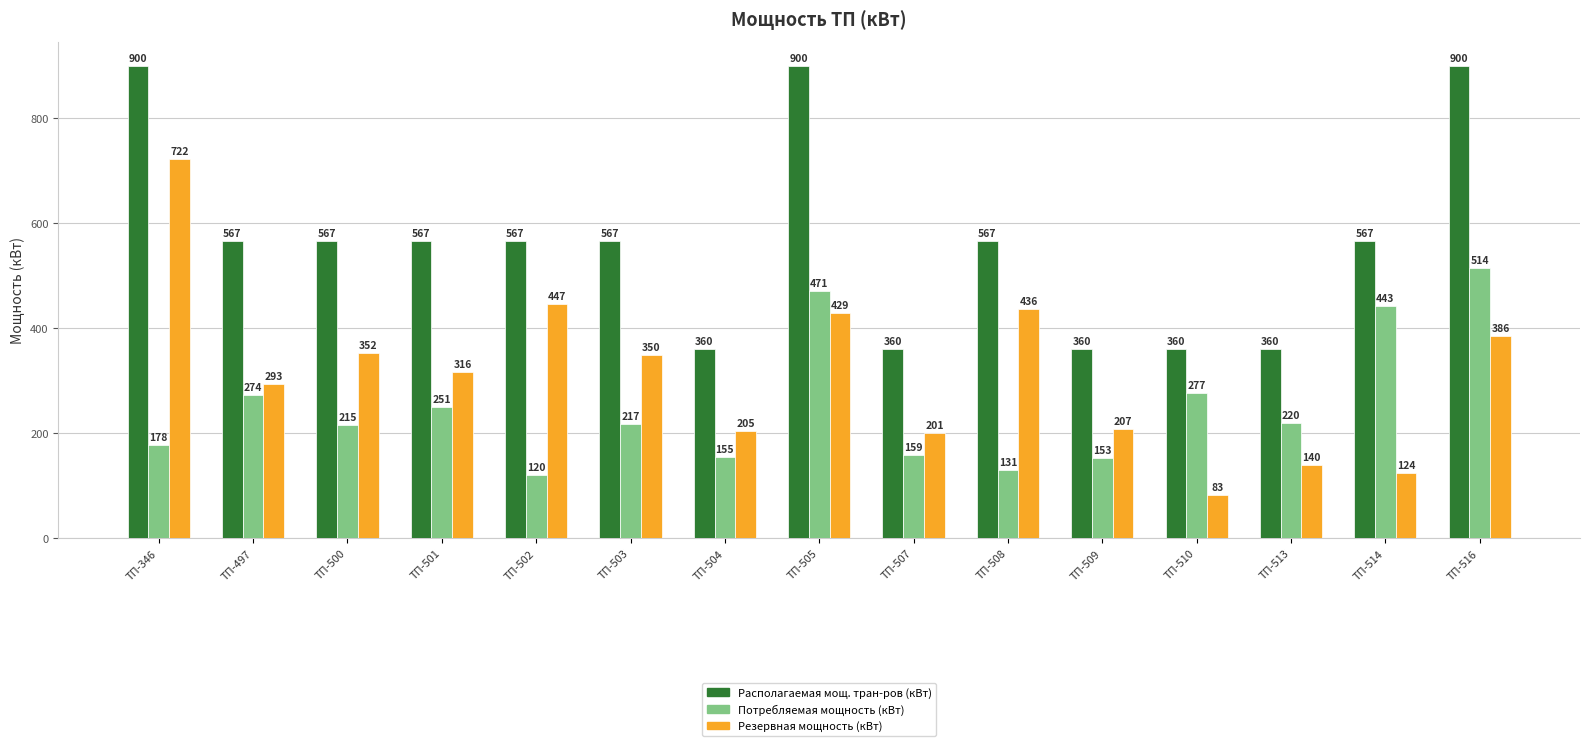

What is the value of the Резервная мощность (кВт) bar at the 2nd from the left?

293.5